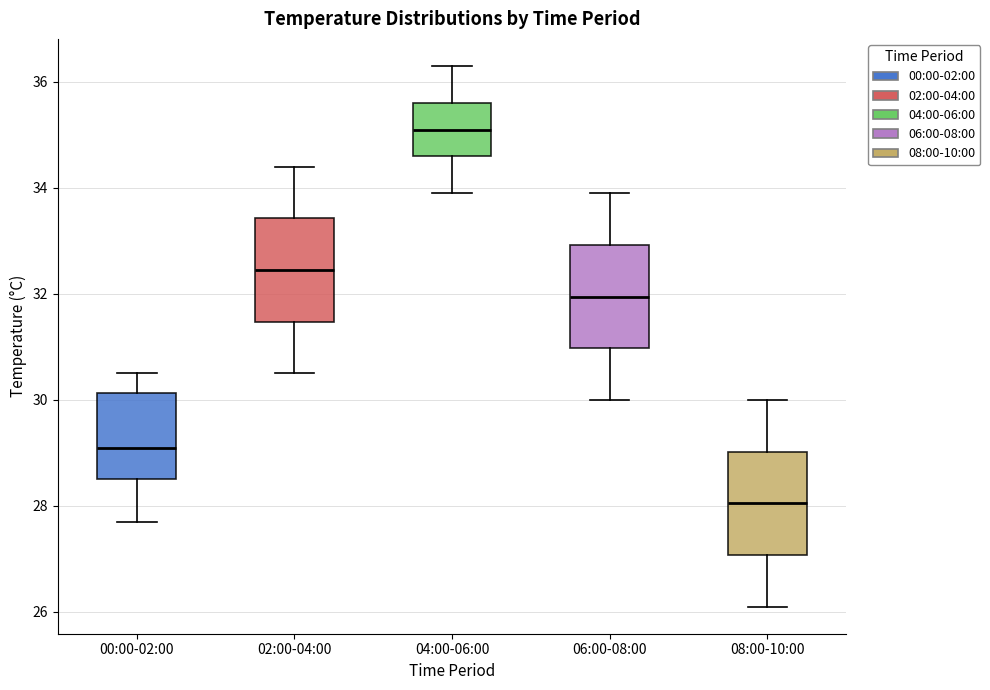

Where is the lower edge of the box for 06:00-08:00 on the y-axis? The values are not printed on the chart, so give them approximately, as read against the axis.

31.0